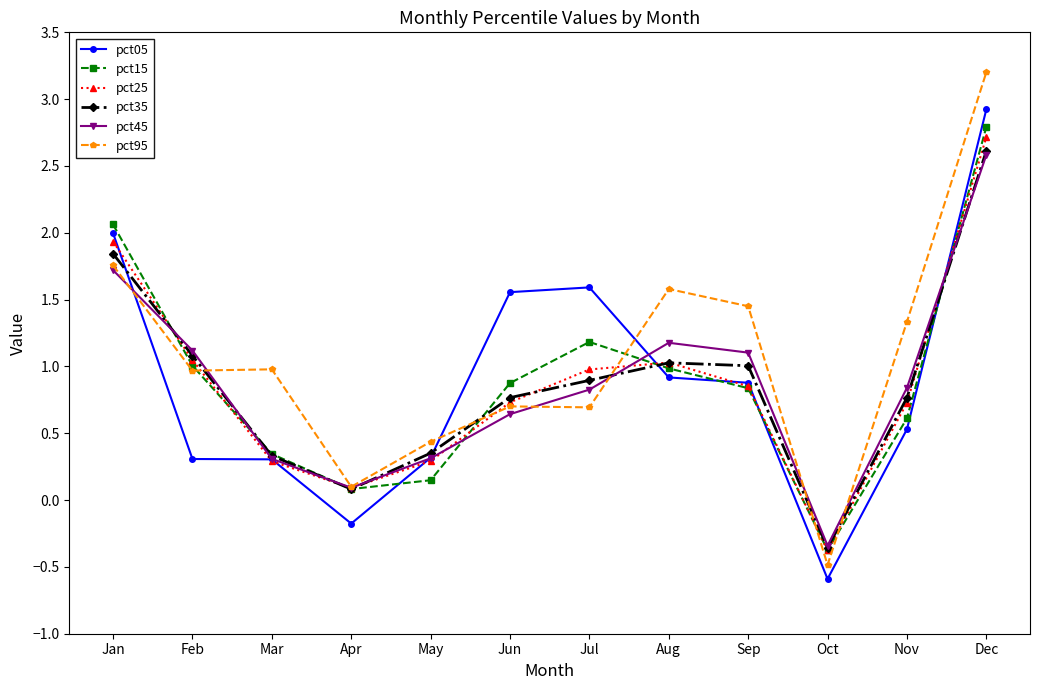

What is the maximum value for pct05?

2.9